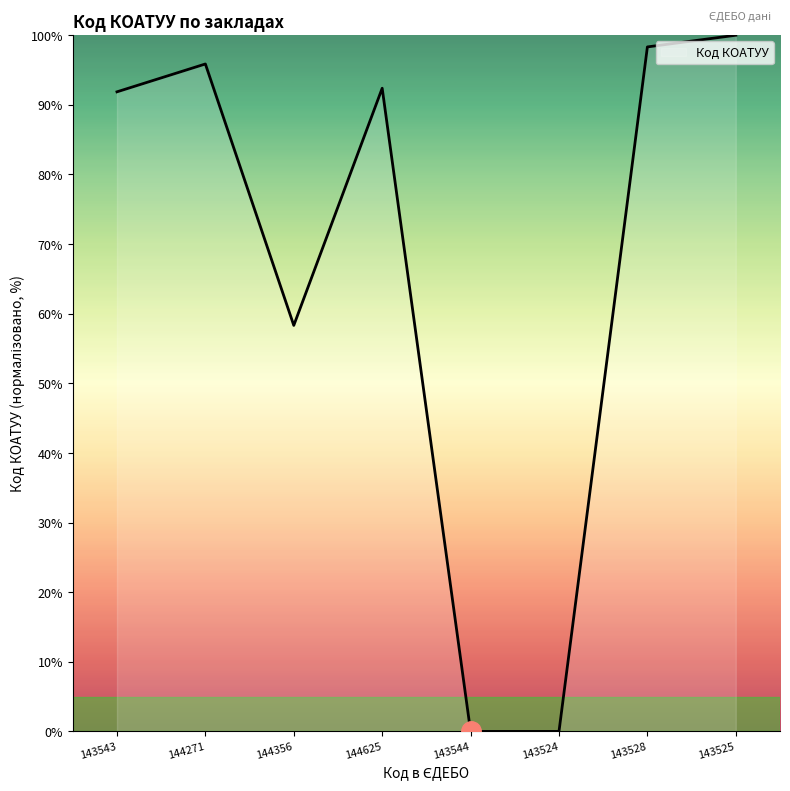

True or false: the data shows 100.0 at 143525.

True